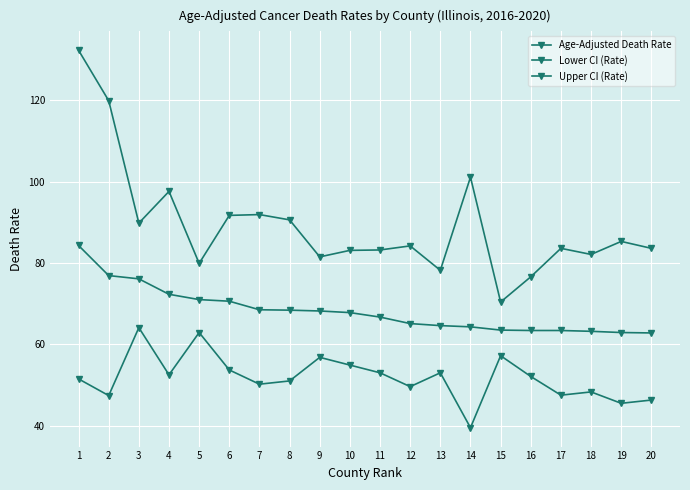

True or false: Lower CI (Rate) has more than 1 interior local peaks.

True